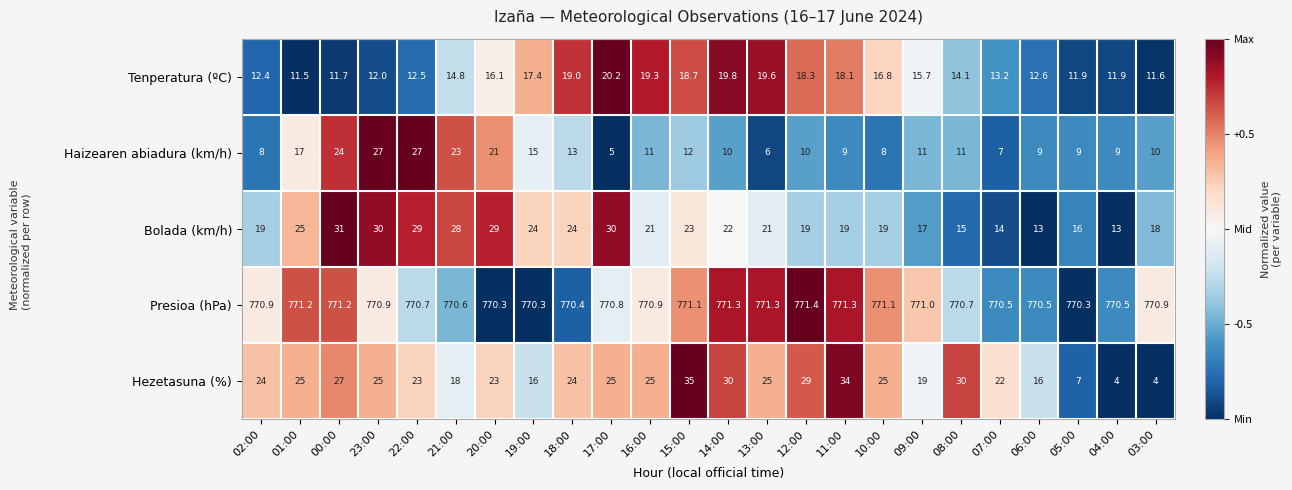

What is the sum of all Tenperatura (ºC) values?

369.2